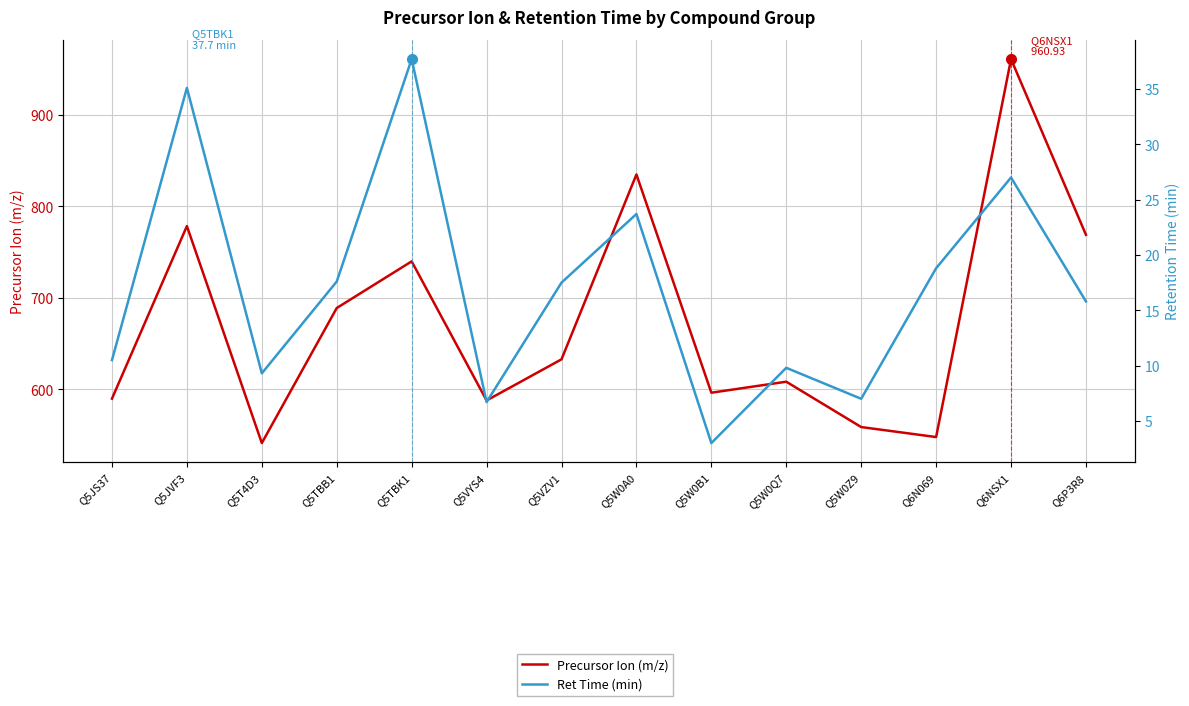

How many data points in Precursor Ion (m/z) are less than 632?

7